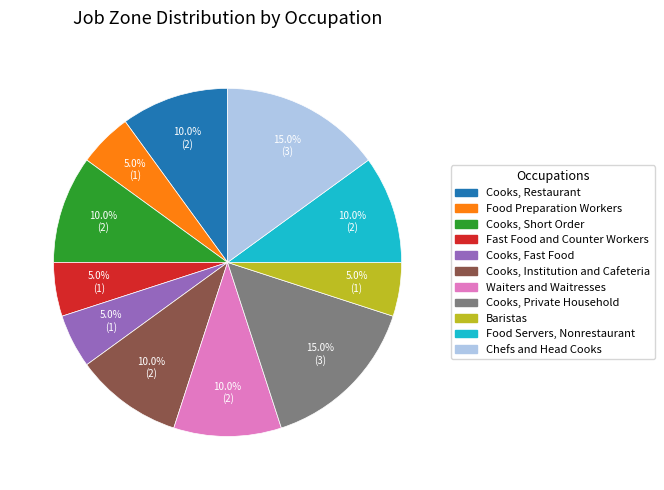

Does Cooks, Institution and Cafeteria account for over 50% of the chart?

No